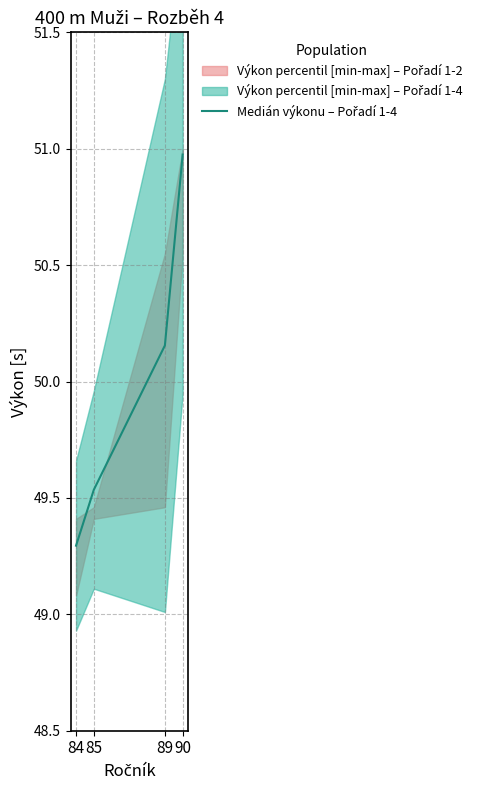

What is the difference between the maximum and minimum values?

1.7